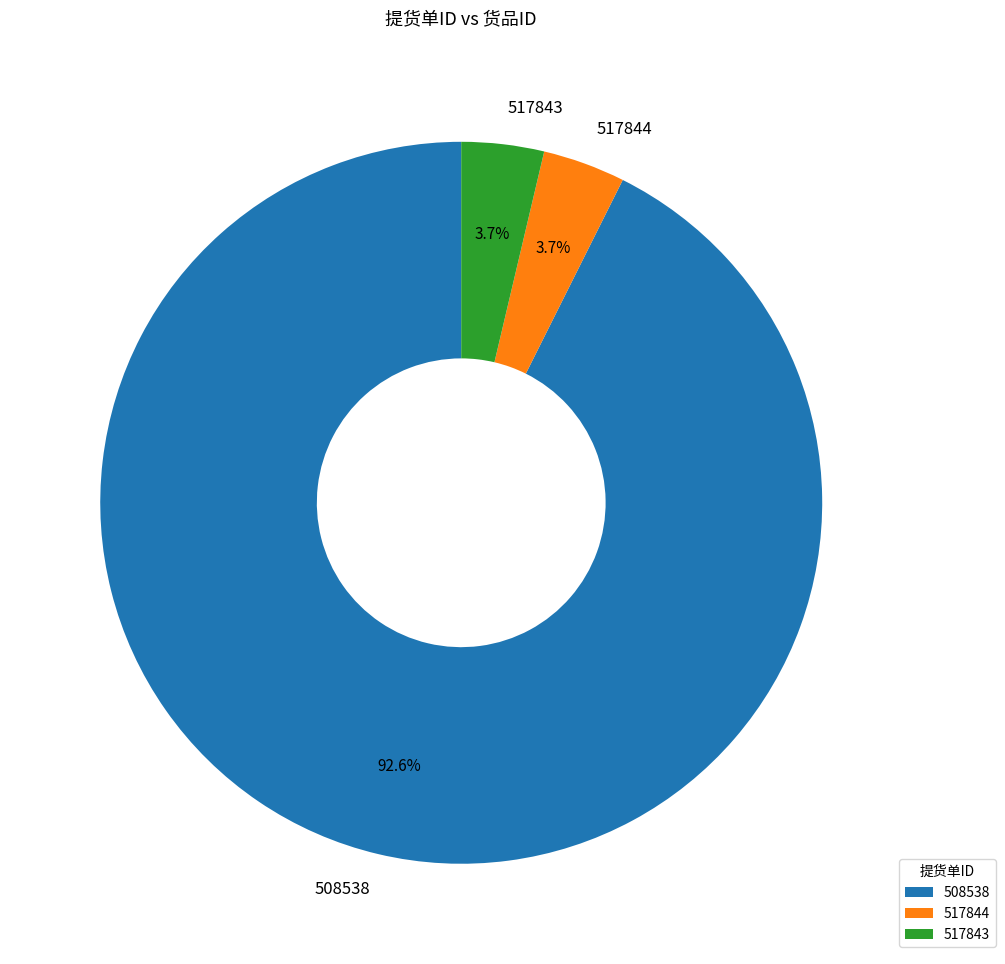

Which category accounts for the majority?

508538